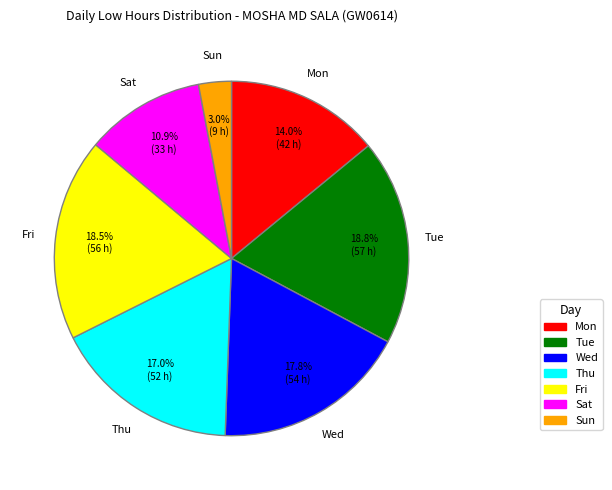

Does any single category account for the majority?

No